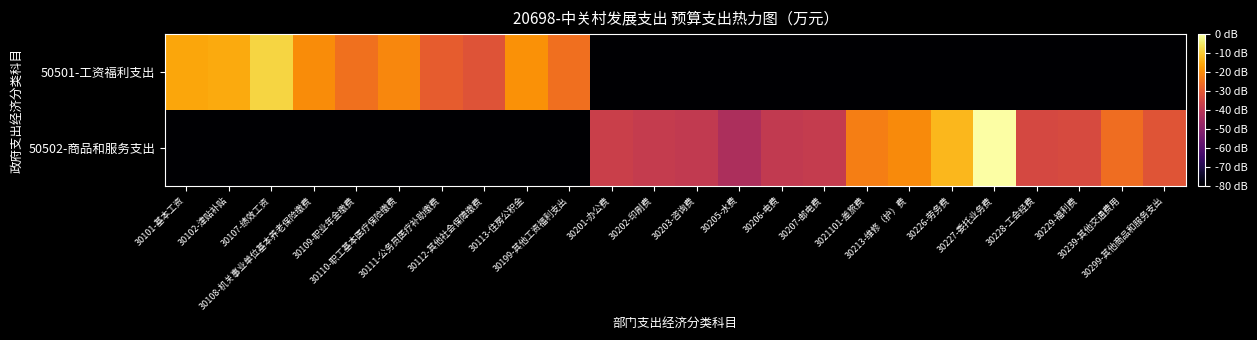

Reading left to right, transcribe all the data shown in this chart.

50501-工资福利支出: 30101-基本工资=1.8	30102-津贴补贴=1.9	30107-绩效工资=2.3	30108-机关事业单位基本养老保险缴费=1.6	30109-职业年金缴费=1.3	30110-职工基本医疗保险缴费=1.5	30111-公务员医疗补助缴费=1.1	30112-其他社会保障缴费=0.9	30113-住房公积金=1.6	30199-其他工资福利支出=1.3	30201-办公费=-2.0	30202-印刷费=-2.0	30203-咨询费=-2.0	30205-水费=-2.0	30206-电费=-2.0	30207-邮电费=-2.0	3021101-差旅费=-2.0	30213-维修（护）费=-2.0	30226-劳务费=-2.0	30227-委托业务费=-2.0	30228-工会经费=-2.0	30229-福利费=-2.0	30239-其他交通费用=-2.0	30299-其他商品和服务支出=-2.0
50502-商品和服务支出: 30101-基本工资=-2.0	30102-津贴补贴=-2.0	30107-绩效工资=-2.0	30108-机关事业单位基本养老保险缴费=-2.0	30109-职业年金缴费=-2.0	30110-职工基本医疗保险缴费=-2.0	30111-公务员医疗补助缴费=-2.0	30112-其他社会保障缴费=-2.0	30113-住房公积金=-2.0	30199-其他工资福利支出=-2.0	30201-办公费=0.6	30202-印刷费=0.5	30203-咨询费=0.5	30205-水费=0.2	30206-电费=0.5	30207-邮电费=0.5	3021101-差旅费=1.4	30213-维修（护）费=1.6	30226-劳务费=2.0	30227-委托业务费=2.8	30228-工会经费=0.7	30229-福利费=0.8	30239-其他交通费用=1.3	30299-其他商品和服务支出=0.9